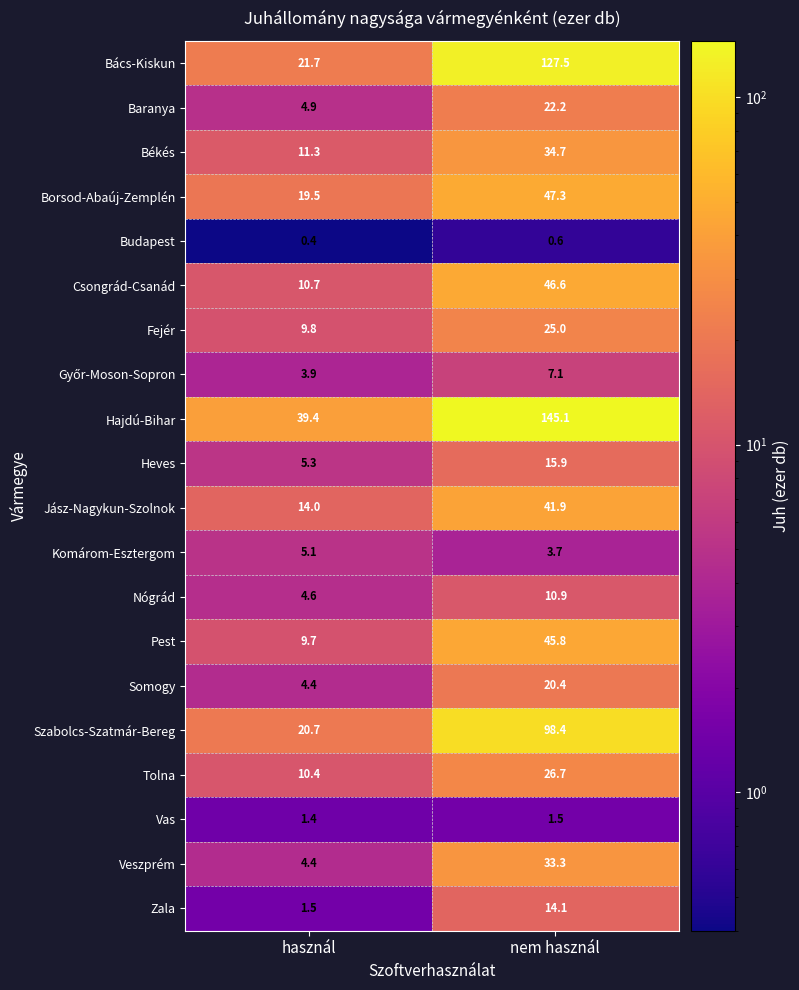

What is the sum of all Baranya values?

27.1